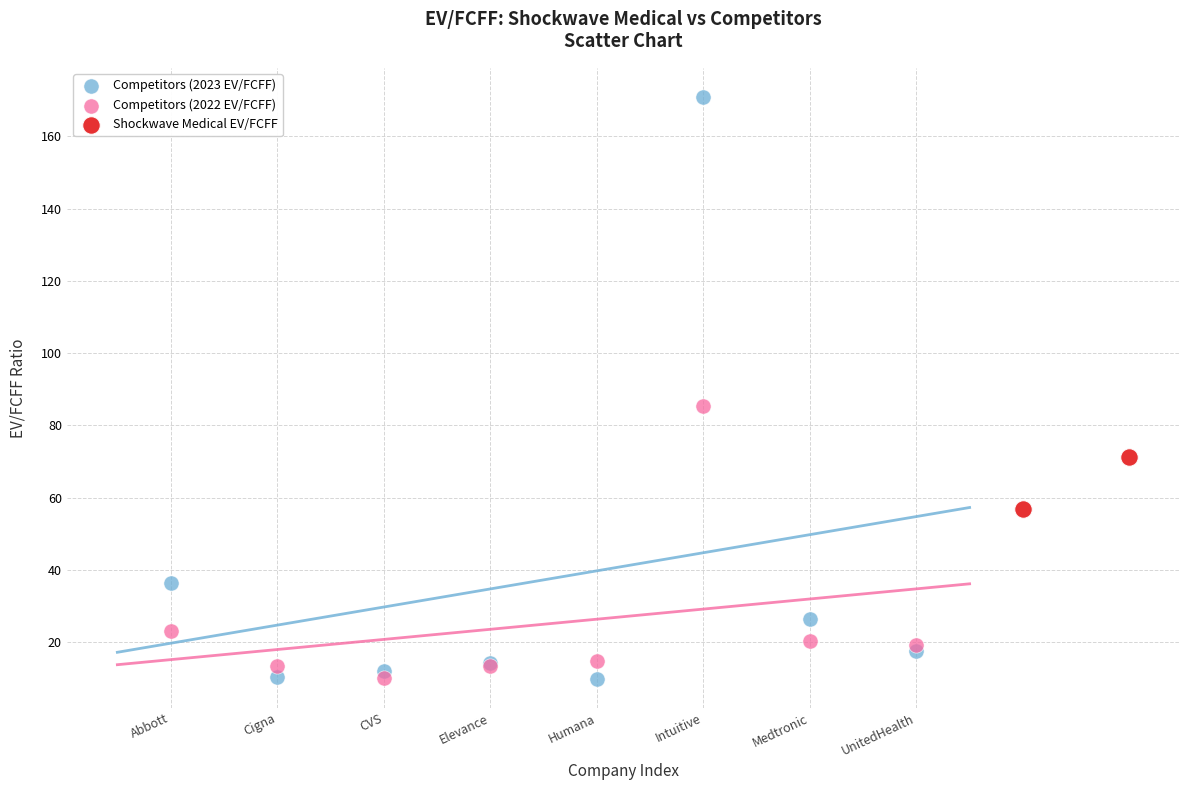

What are all the series names shown in the legend?

Competitors (2023 EV/FCFF), Competitors (2022 EV/FCFF), Shockwave Medical EV/FCFF